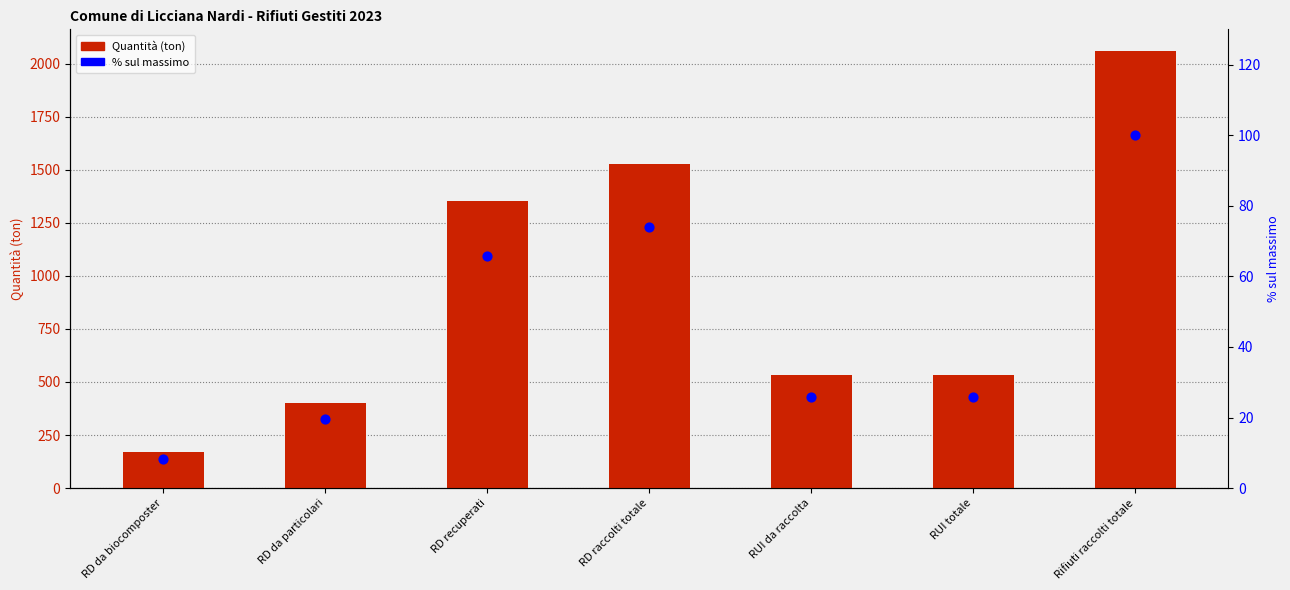

Is the value of % sul massimo at RD recuperati greater than the value of Quantità (ton) at RD da particolari?

No